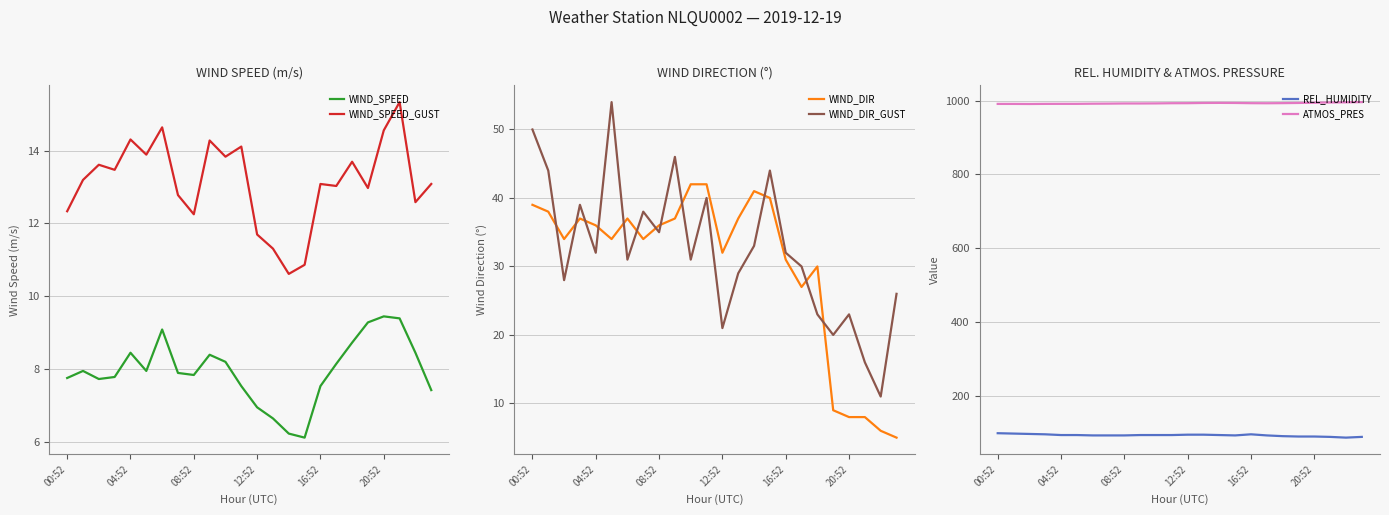

At how many categories does at least one series exceed 910?

24